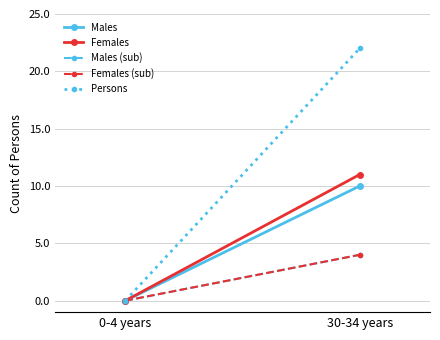

Rank the categories by Males (sub) value from lowest to highest.

0-4 years, 30-34 years